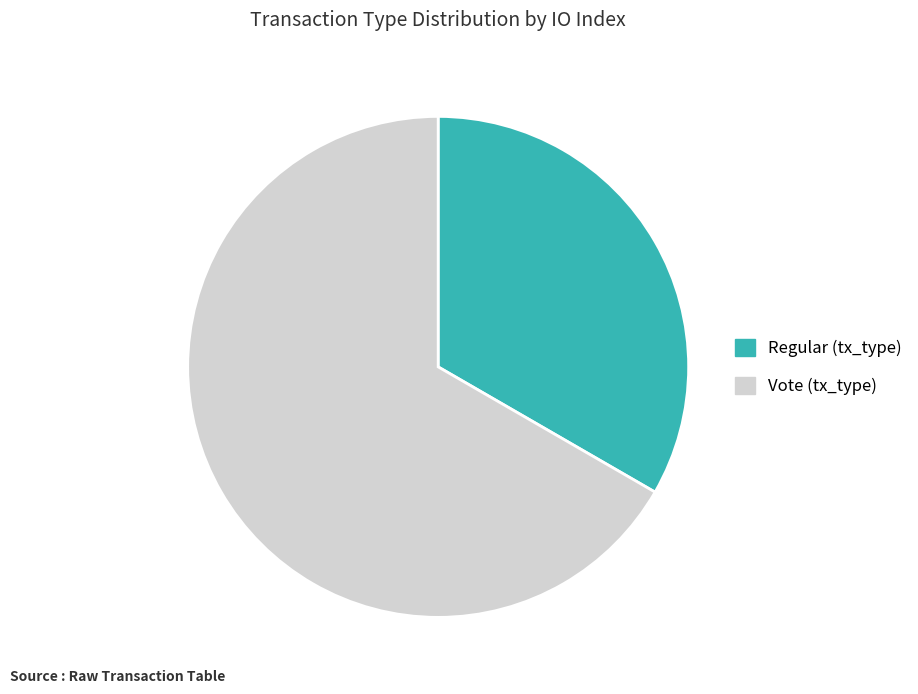

Is the sum of Regular (tx_type) and Vote (tx_type) greater than half?

Yes